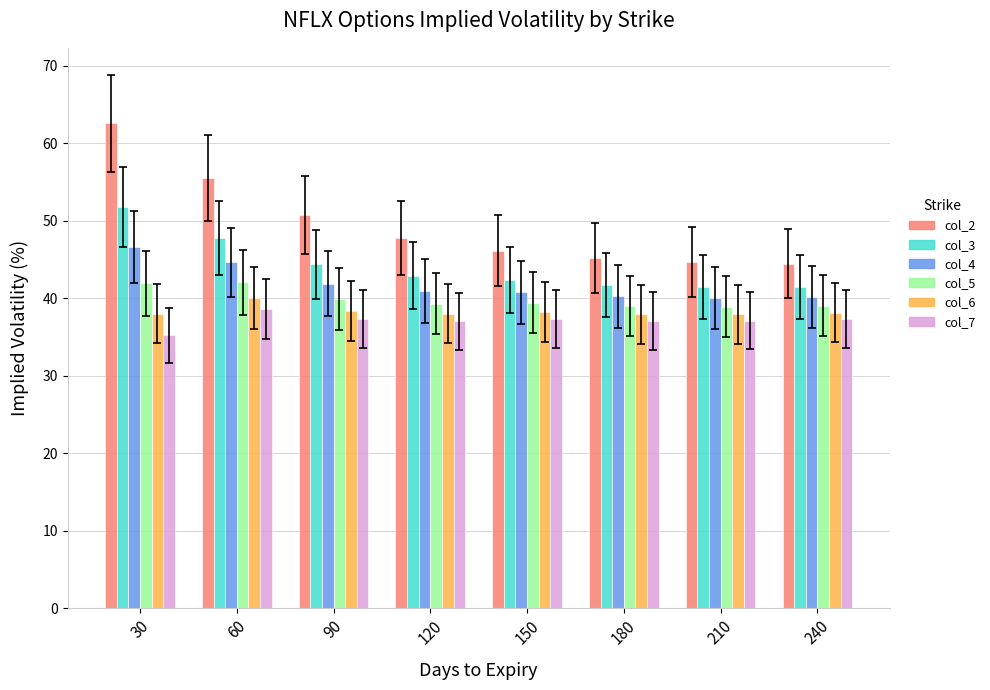

The col_2 series shows 27.7 at 30. True or false?

False